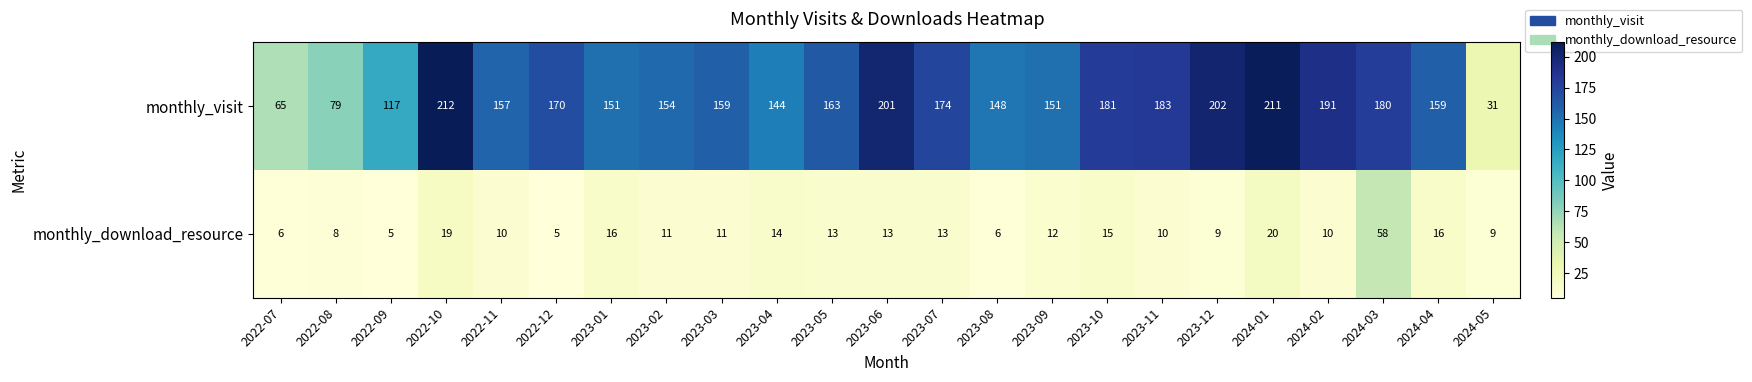

True or false: monthly_visit has a value of 55 at 2023-12.

False